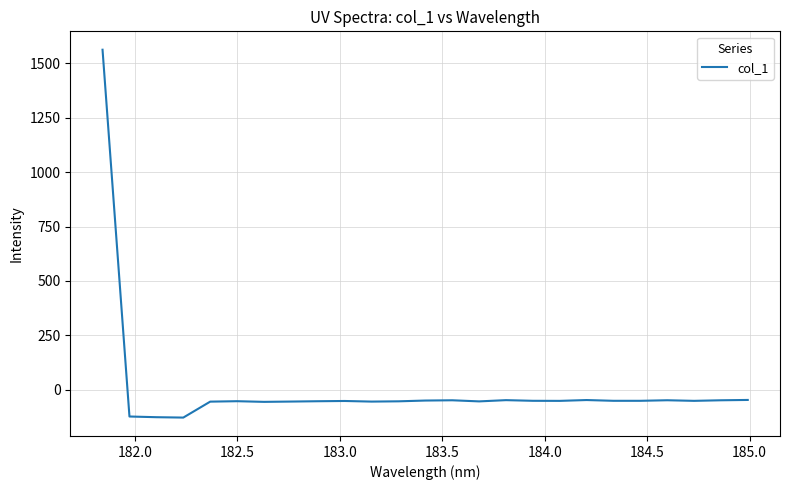

What is the minimum value shown in the chart?

-127.3